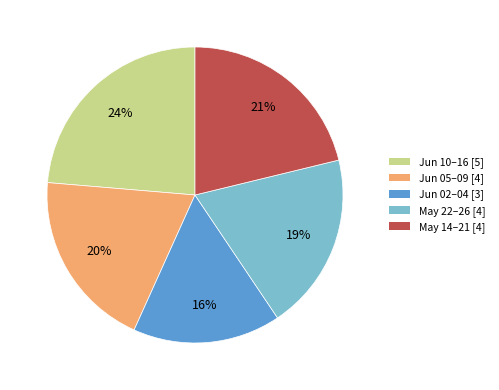

Count the number of slices in the pie.

5